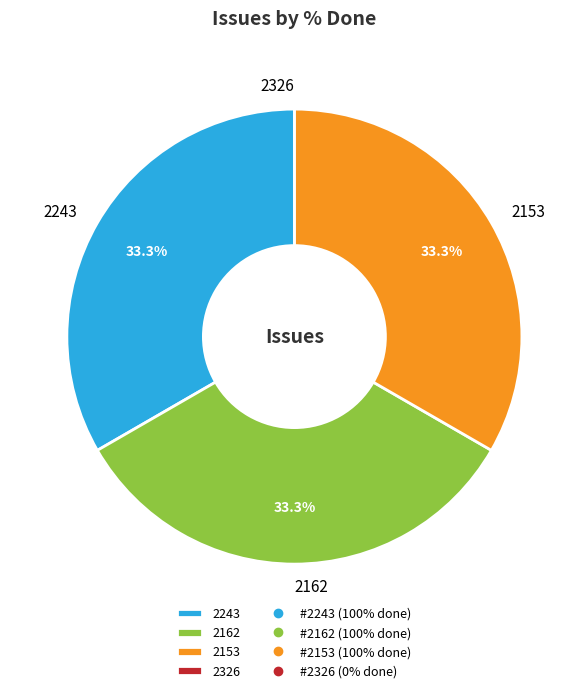

What percentage do 2162 and 2243 together represent?

66.7%